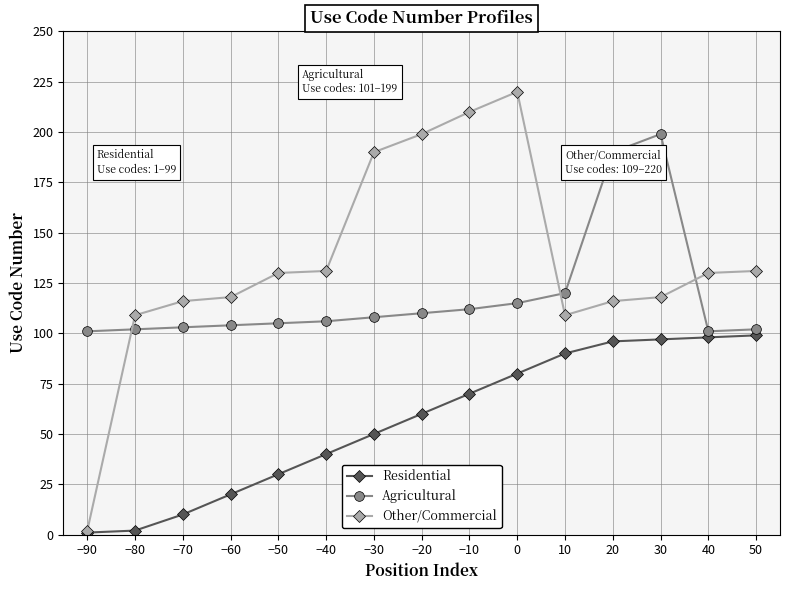

What is the label of the 2nd point from the left?

−80